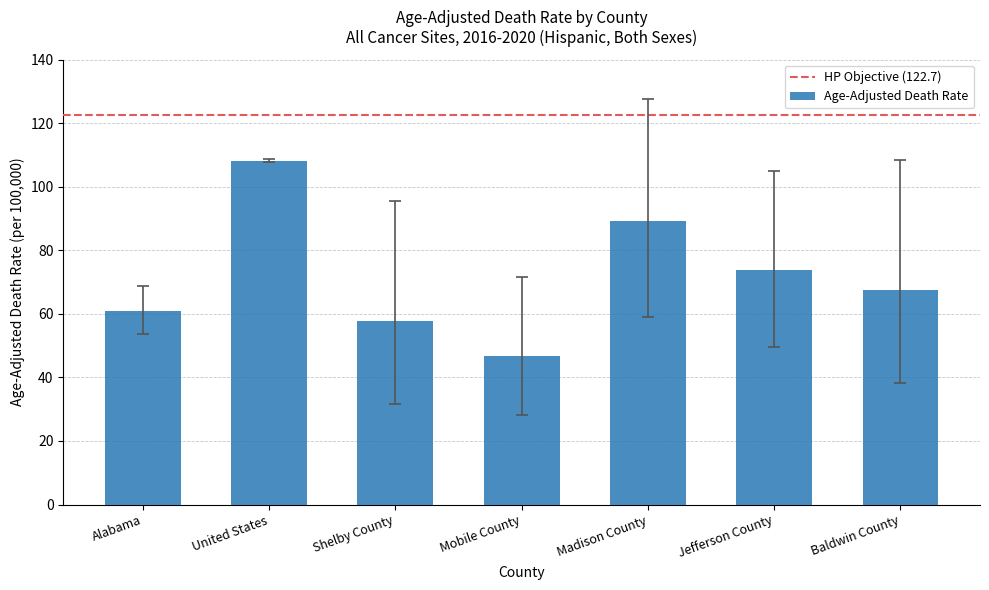

Which has a higher value, Alabama or Mobile County?

Alabama